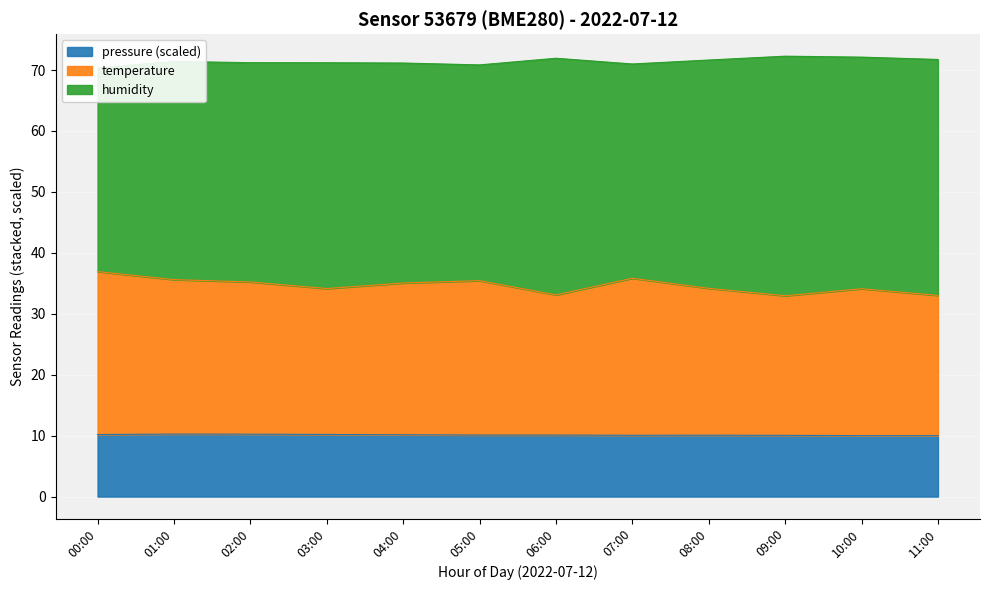

True or false: pressure (scaled) has a value of 13.6 at 01:00.

False